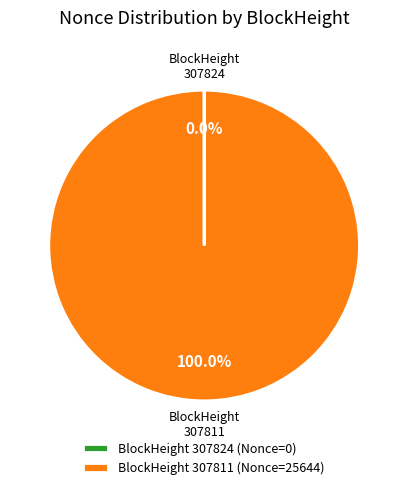

Does BlockHeight 307811 (Nonce=25644) represent more than half of the total?

Yes